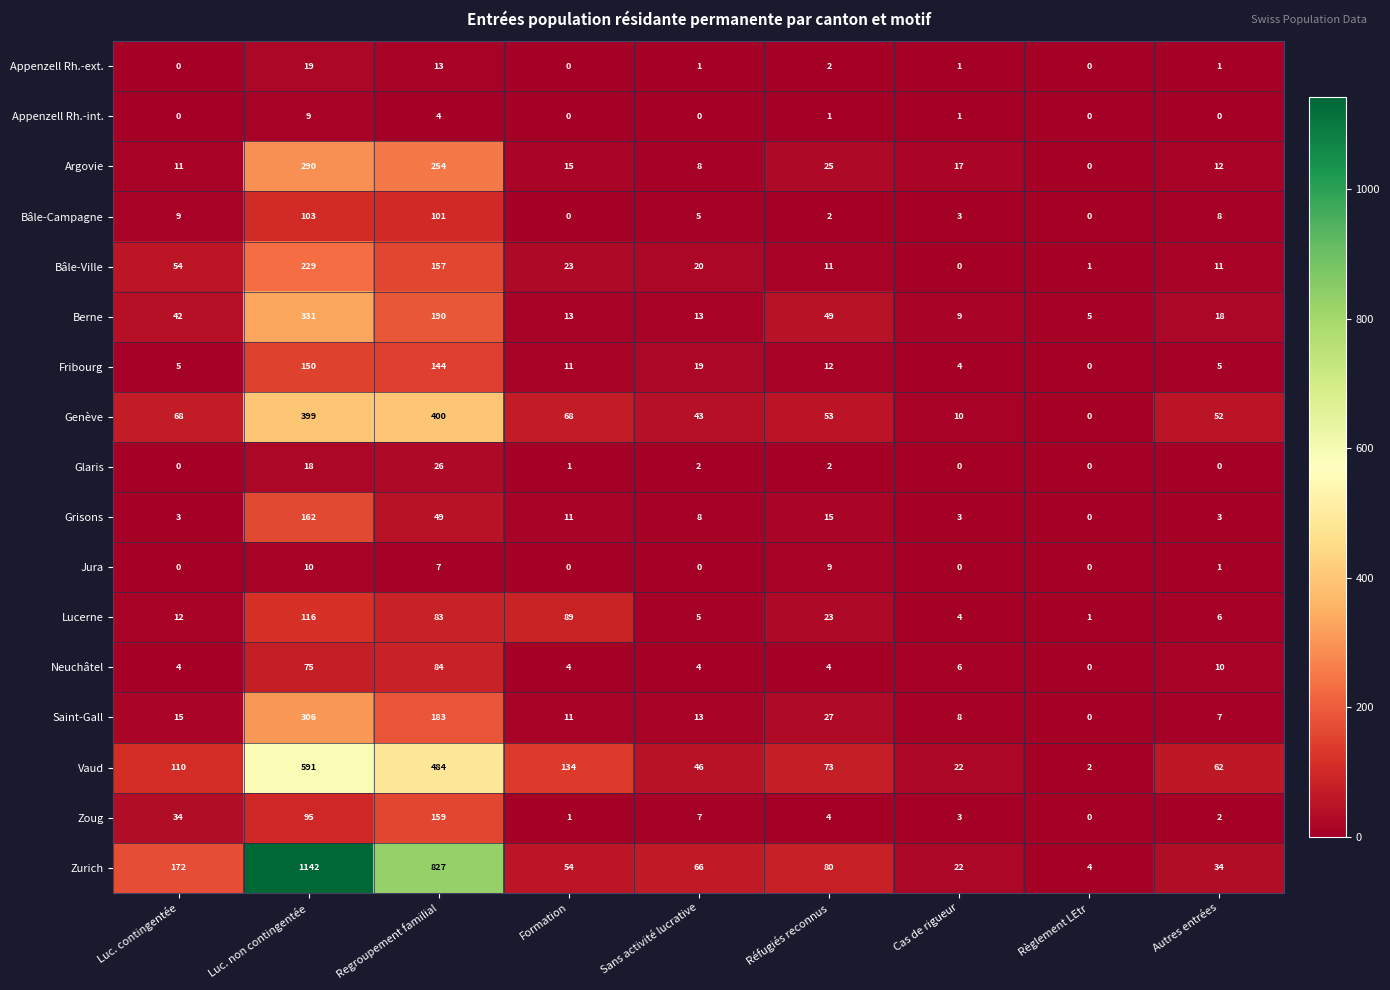

Which category has the lowest value in the Genève series?

Règlement LEtr